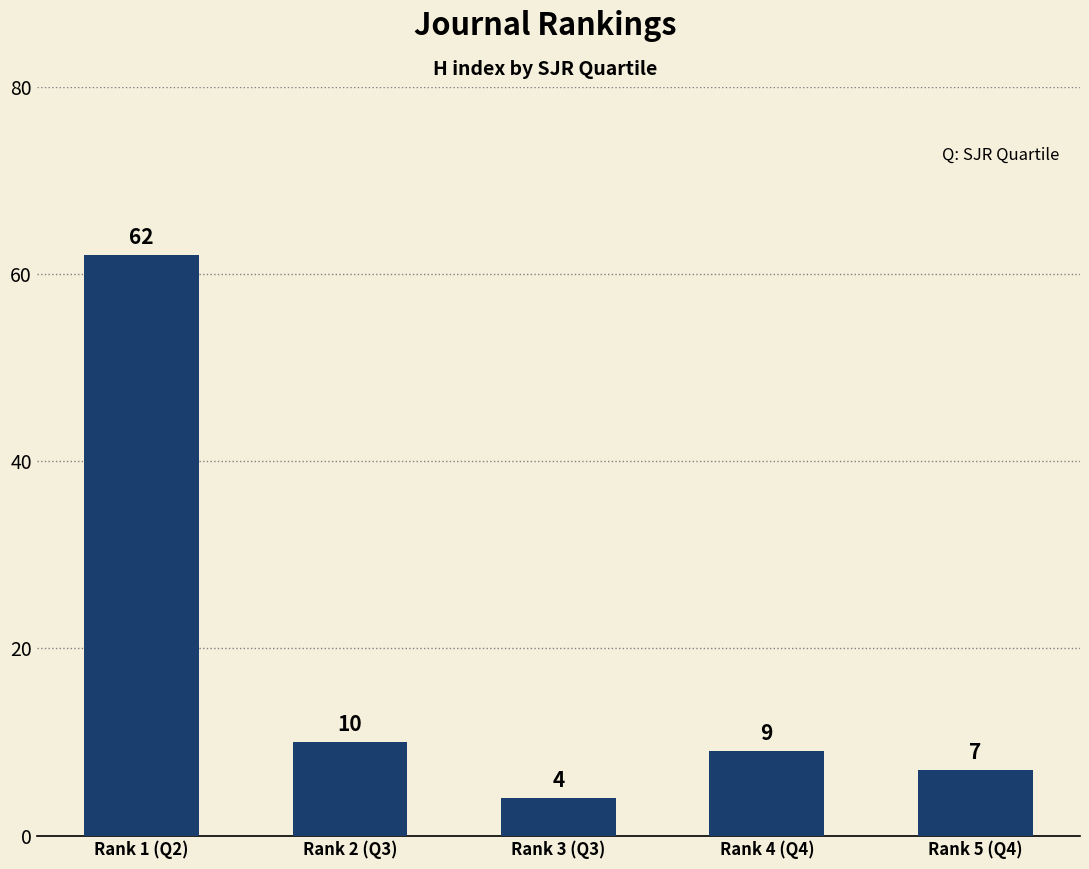

Reading right to left, what are all the values shown in this chart?

7	9	4	10	62